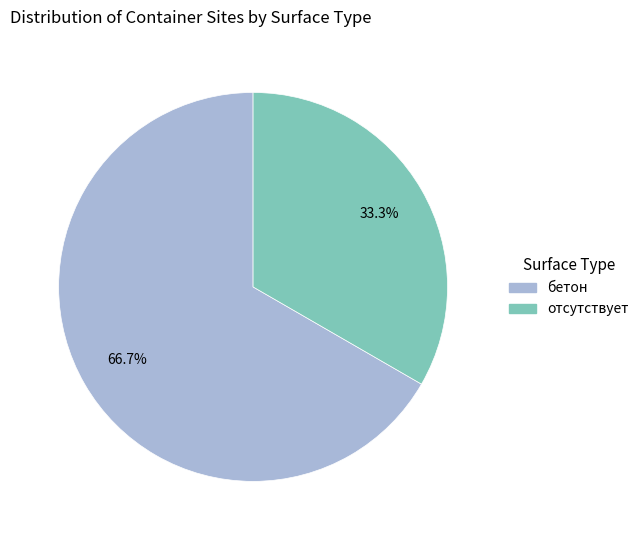

How many slices are in this pie chart?

2